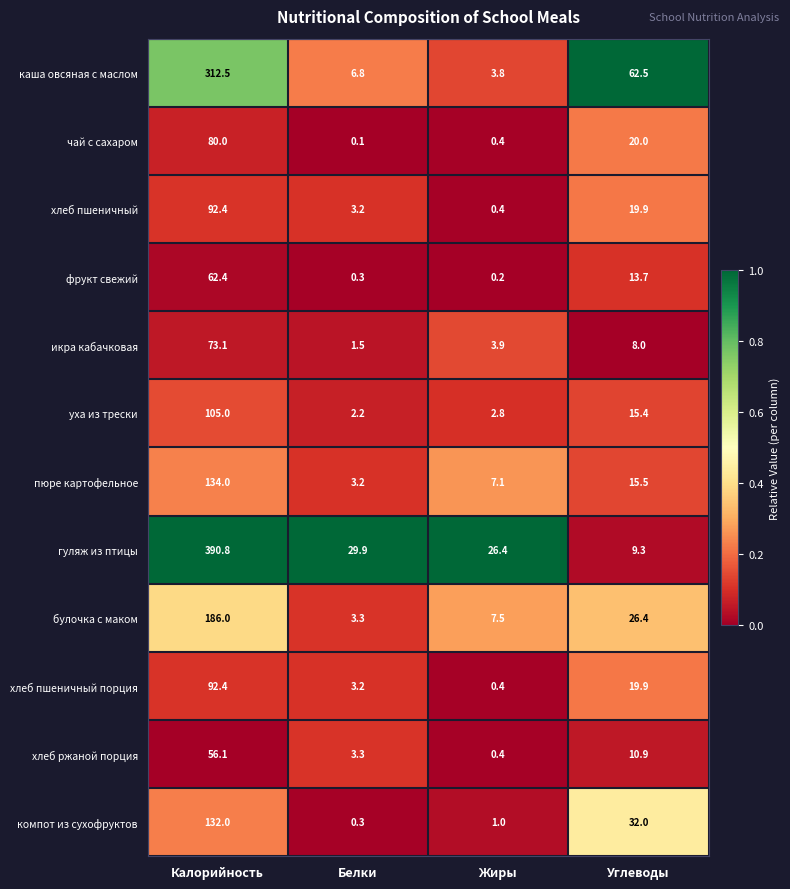

Which series has the widest spread of values?

гуляж из птицы